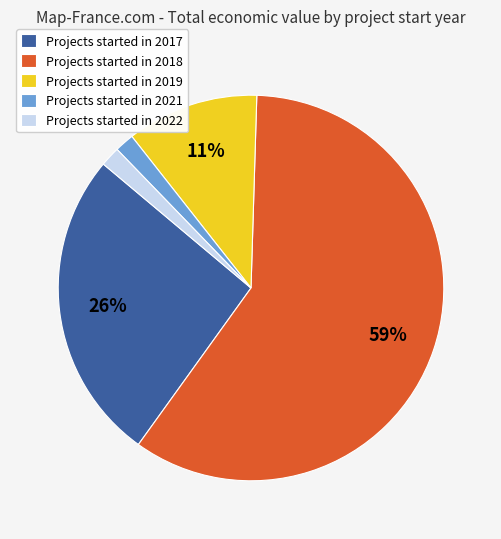

To the nearest percent, what is the average slice percentage?

20%